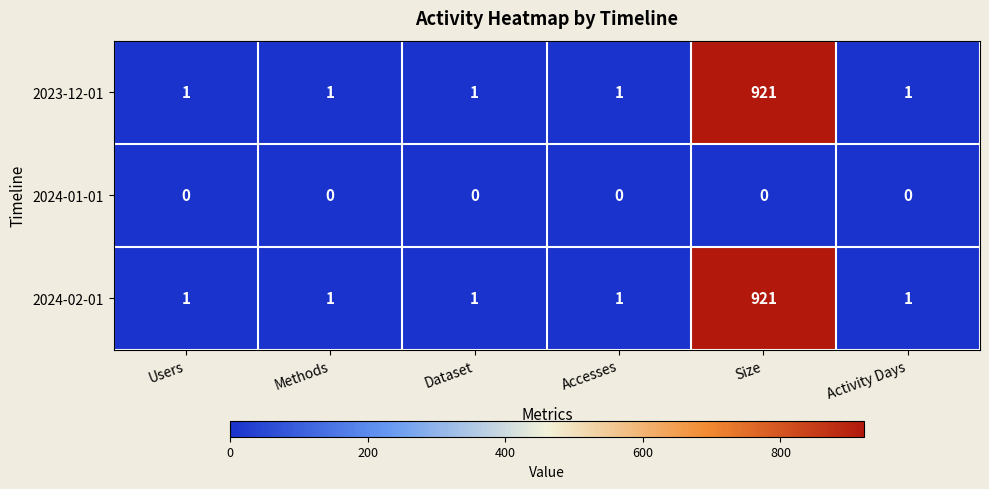

What is the difference between the highest and lowest values at Size?

921